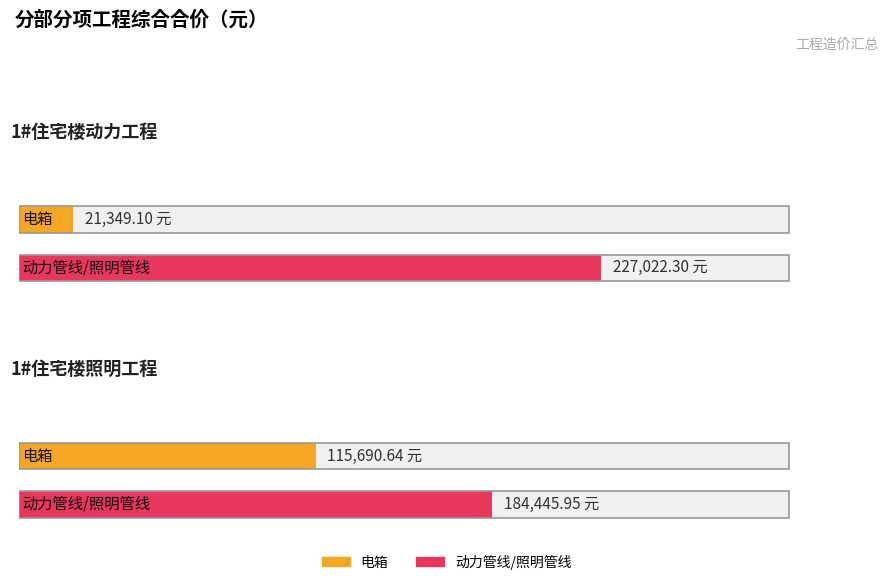

What is the sum of the 动力管线/照明管线 values at 1#住宅楼动力工程 and 1#住宅楼照明工程?

411468.2